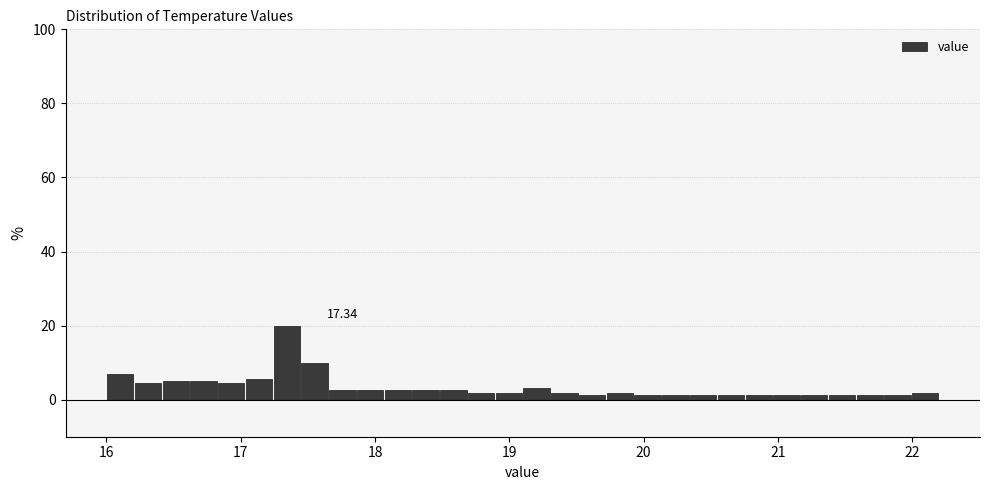

Around what value on the x-axis is the tallest bar? Give the approximate position of its centre, as read against the axis.

17.3